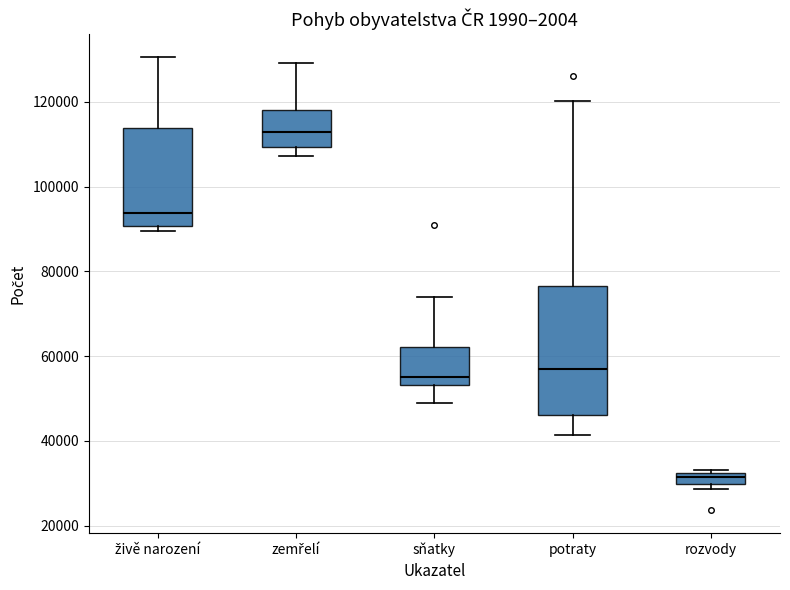

Which box's median line is the lowest?

rozvody